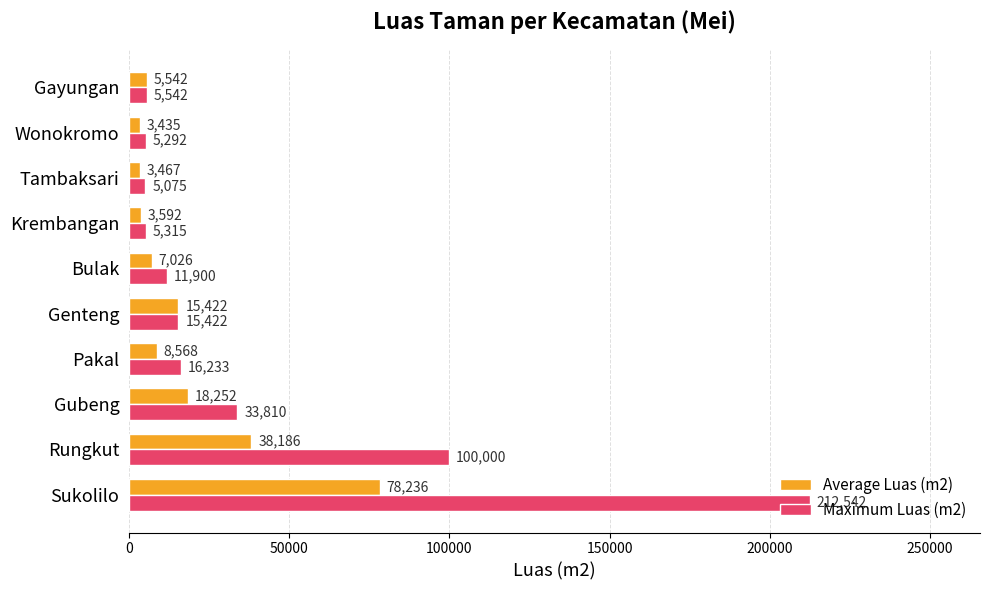

What is the lowest value of the Maximum Luas (m2) series?

5075.0